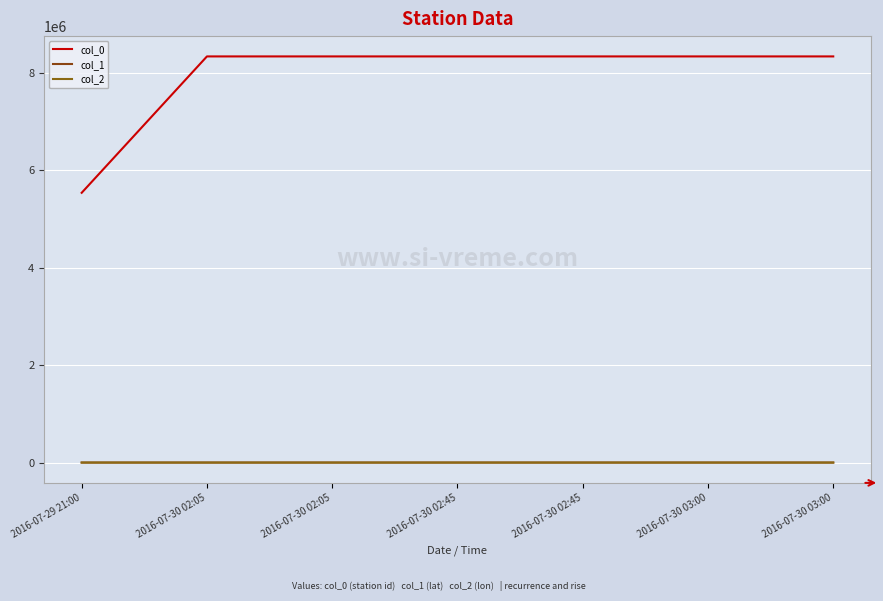

Reading right to left, transcribe all the data shown in this chart.

col_0: 2016-07-30 03:00=8330600.0	2016-07-30 03:00=8330600.0	2016-07-30 02:45=8330600.0	2016-07-30 02:45=8330600.0	2016-07-30 02:05=8330600.0	2016-07-30 02:05=8330600.0	2016-07-29 21:00=5533400.0
col_1: 2016-07-30 03:00=35.0	2016-07-30 03:00=35.0	2016-07-30 02:45=35.0	2016-07-30 02:45=35.0	2016-07-30 02:05=35.0	2016-07-30 02:05=35.0	2016-07-29 21:00=41.7
col_2: 2016-07-30 03:00=-106.7	2016-07-30 03:00=-106.7	2016-07-30 02:45=-106.7	2016-07-30 02:45=-106.7	2016-07-30 02:05=-106.7	2016-07-30 02:05=-106.7	2016-07-29 21:00=-88.0